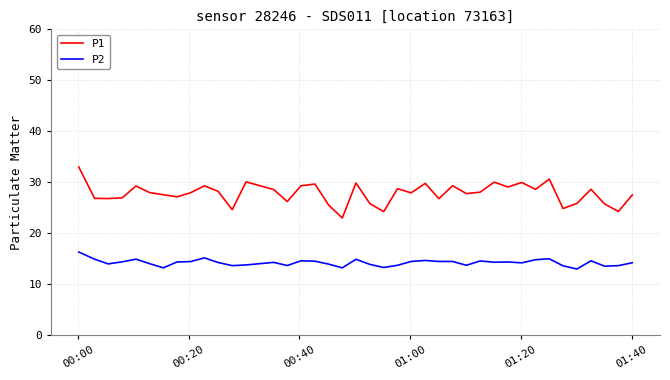

Rank the series by their maximum value, from lowest to highest.

P2, P1